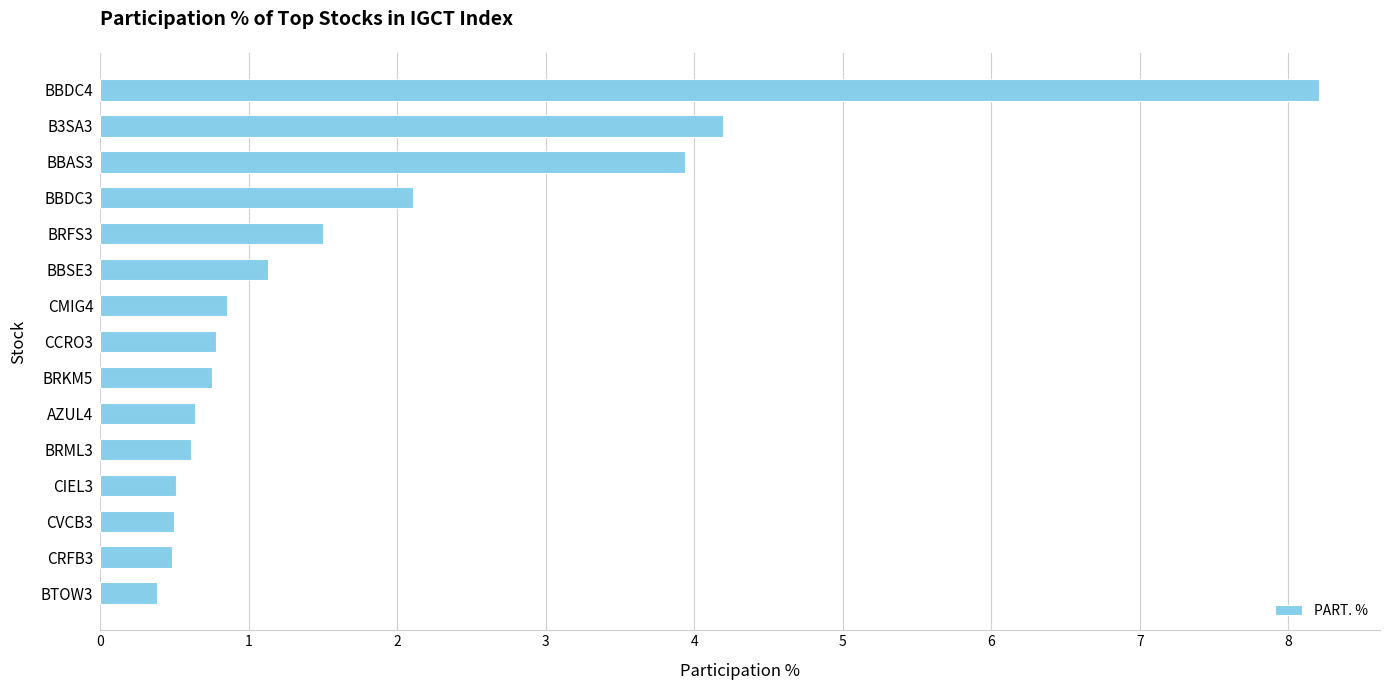

What is the change in value from CVCB3 to BBDC3?

+1.6